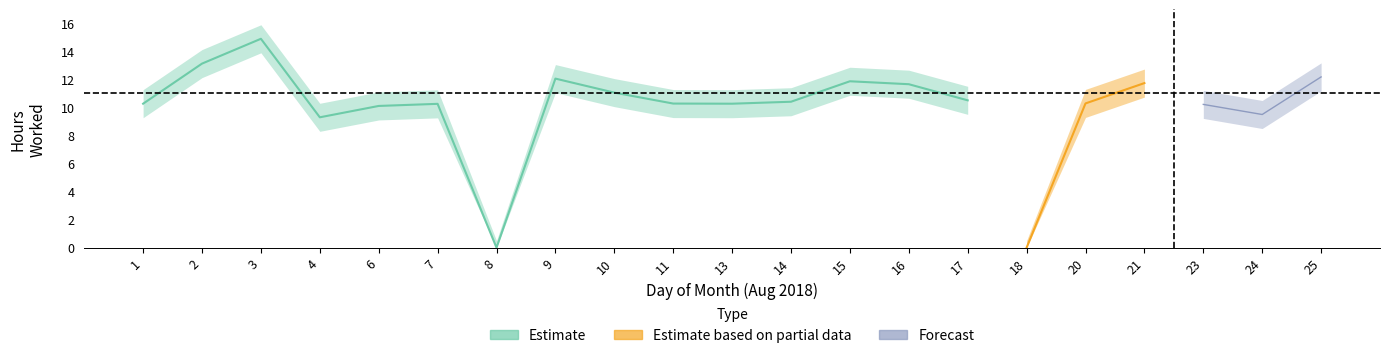

True or false: Estimate_upper has a value of 0.5 at 8.

True